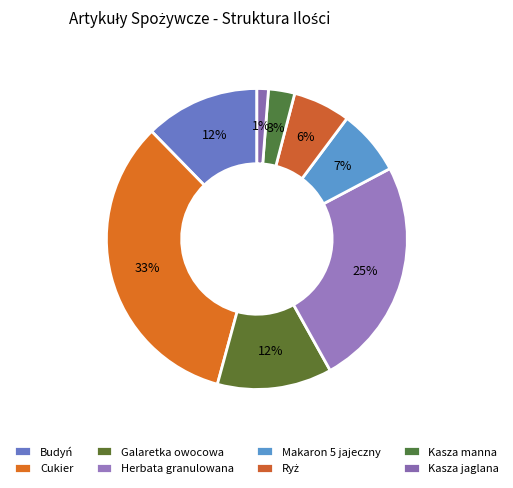

To the nearest percent, what is the difference between the Kasza manna and Herbata granulowana slice percentages?

22%